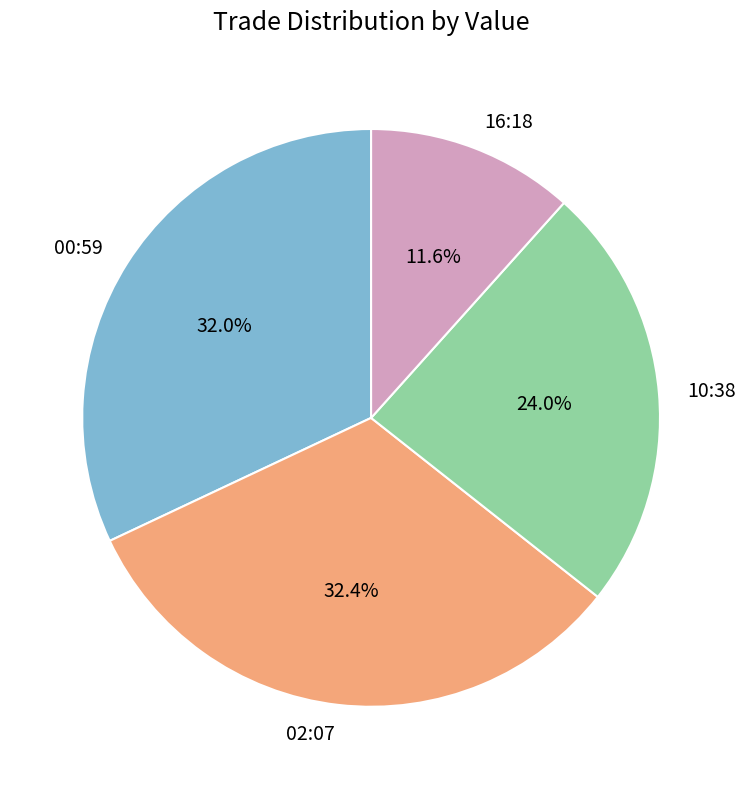

Does 10:38 represent more than half of the total?

No